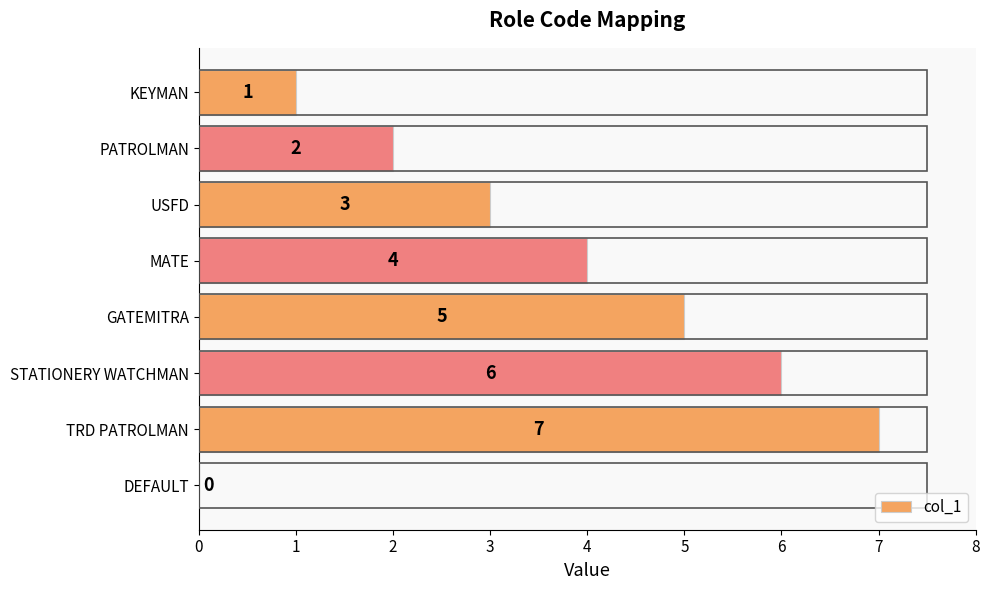

What is the sum of the values at GATEMITRA and USFD?

8